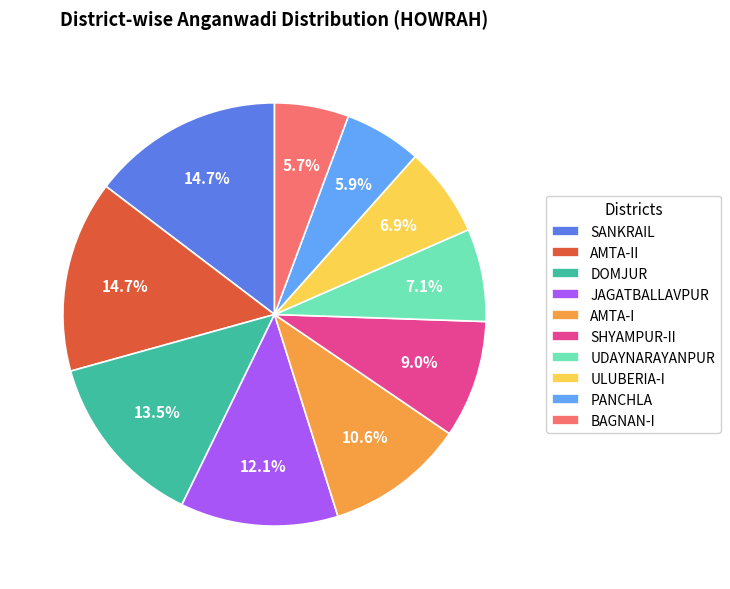

Which has a higher value, BAGNAN-I or AMTA-I?

AMTA-I